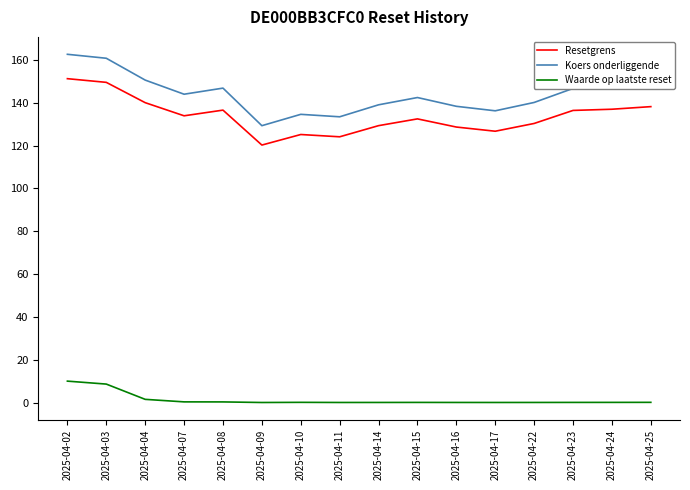

Which series has the largest range (max minus min)?

Koers onderliggende